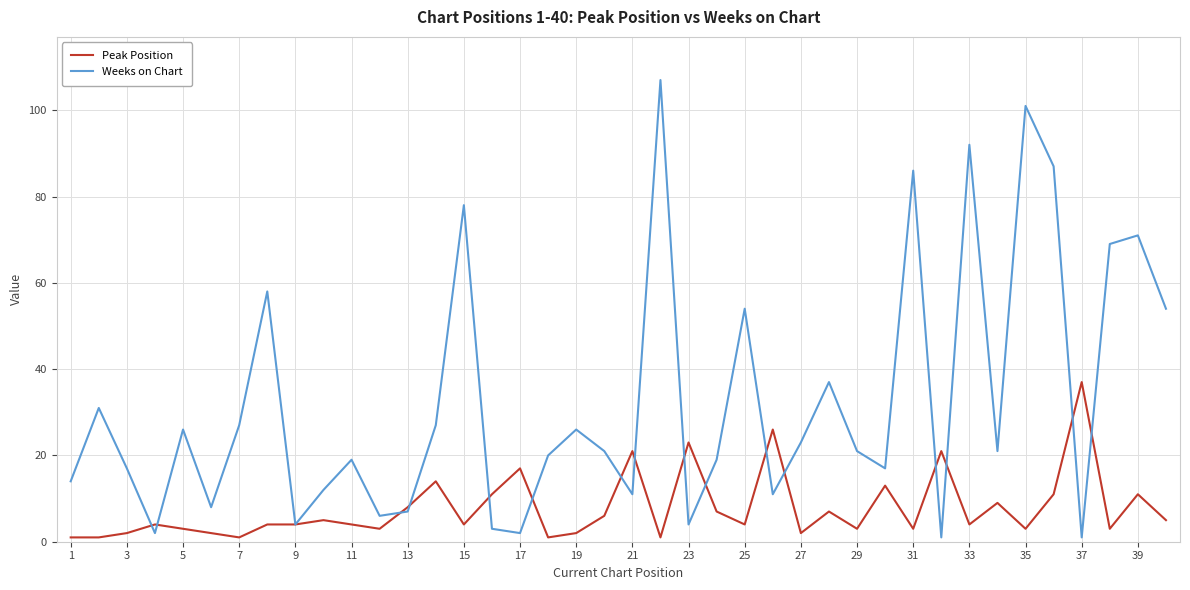

List the series in order of their overall mean, highest first.

Weeks on Chart, Peak Position